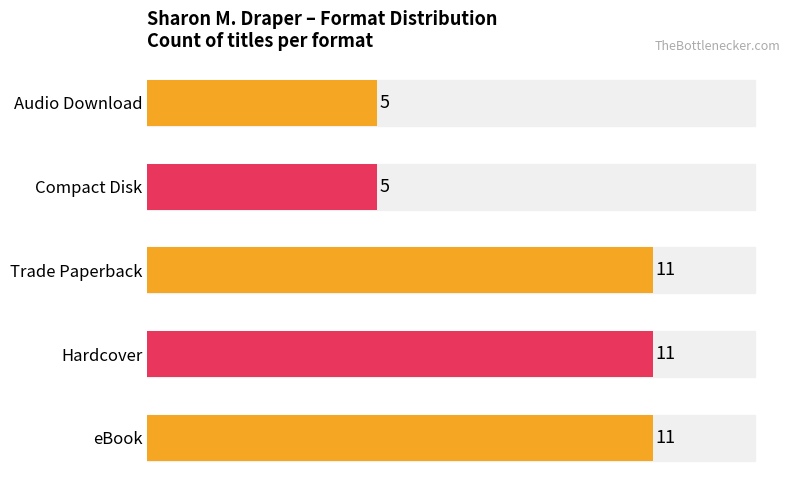

Which series has the largest total across all categories?

Count